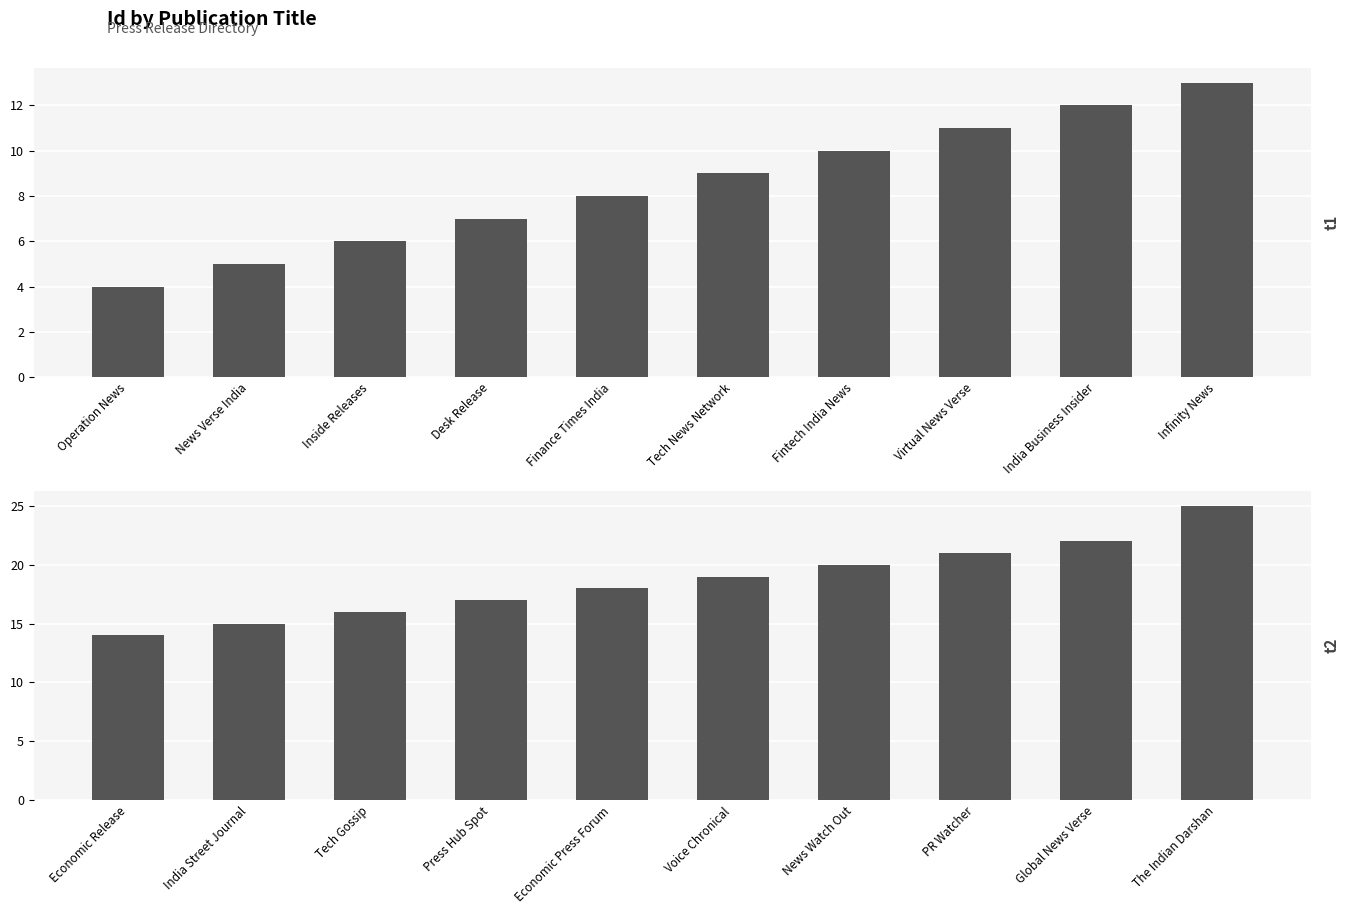

What is the label of the 9th bar from the right?

India Street Journal